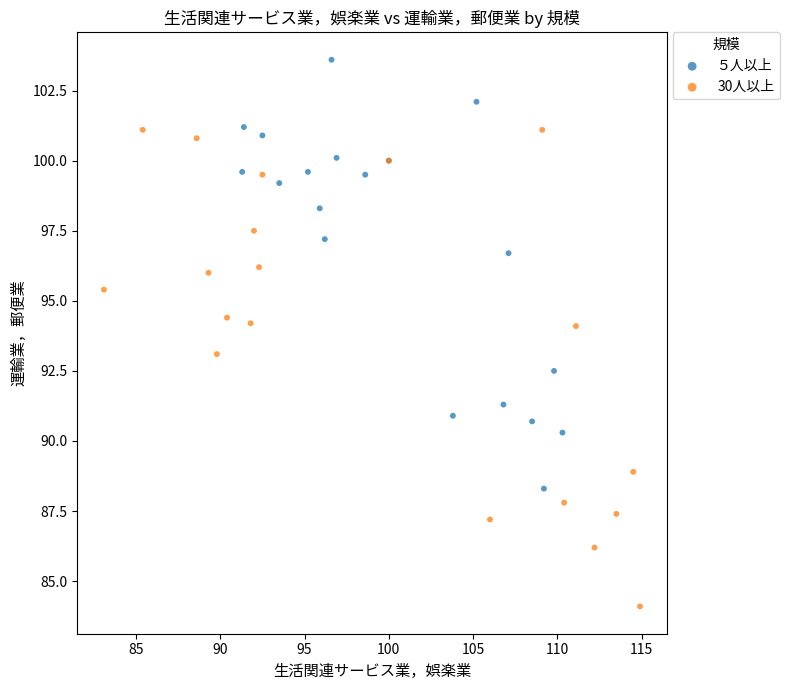

Which series contains the lowest Y value?

30人以上